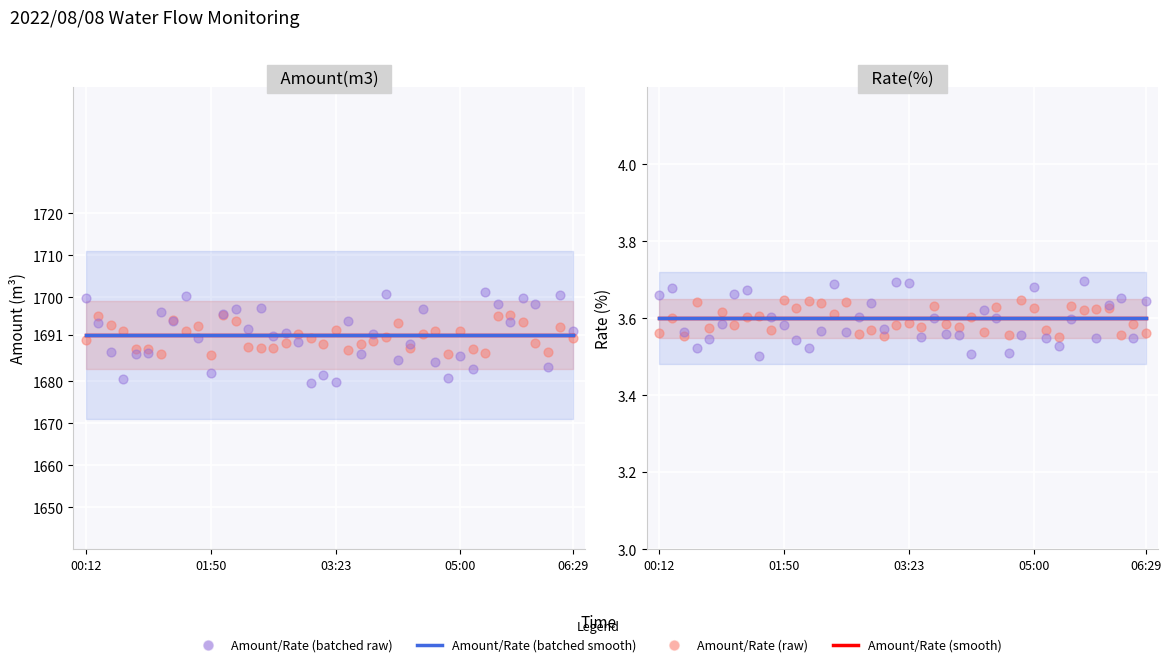

At which category is the sum across all series the highest?

00:12